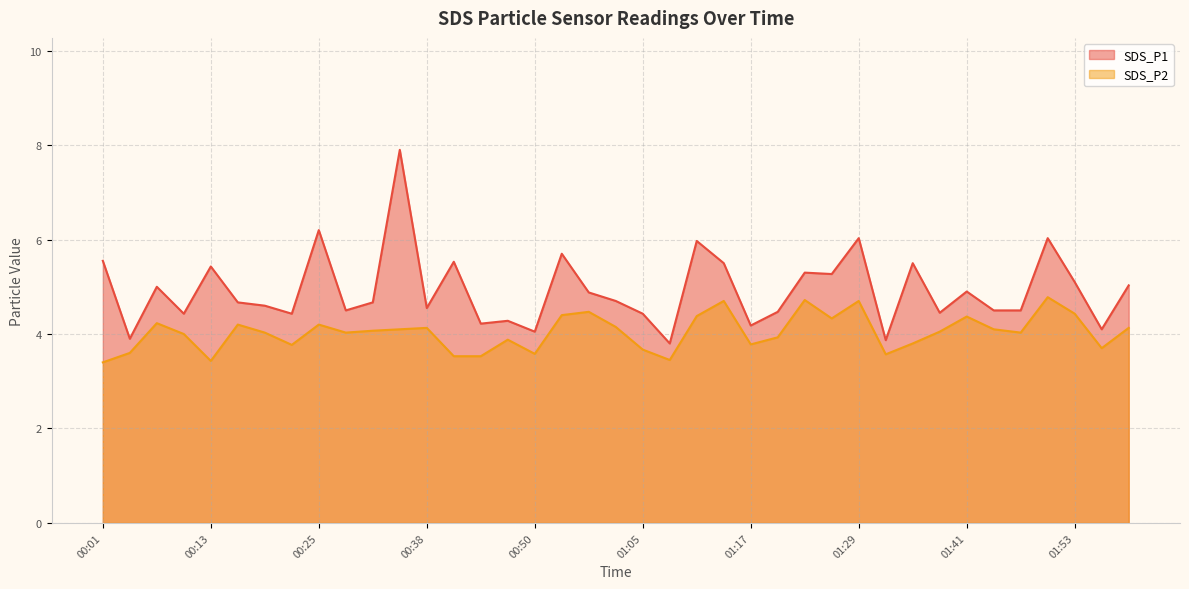

What is the sum of all SDS_P1 values?

192.1